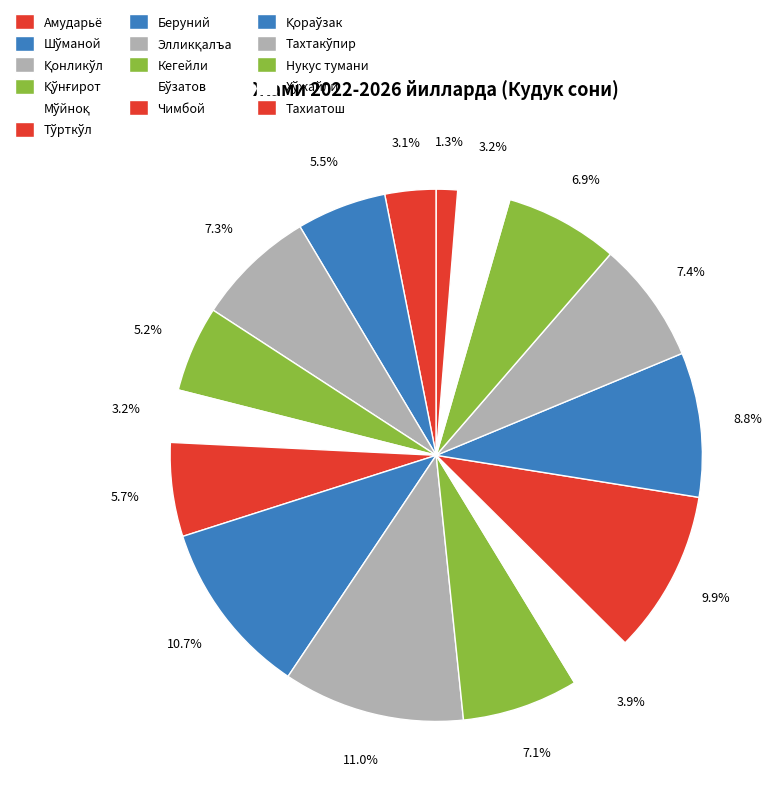

Approximately how many times larger is the value at Чимбой compared to Кегейли?

1.4